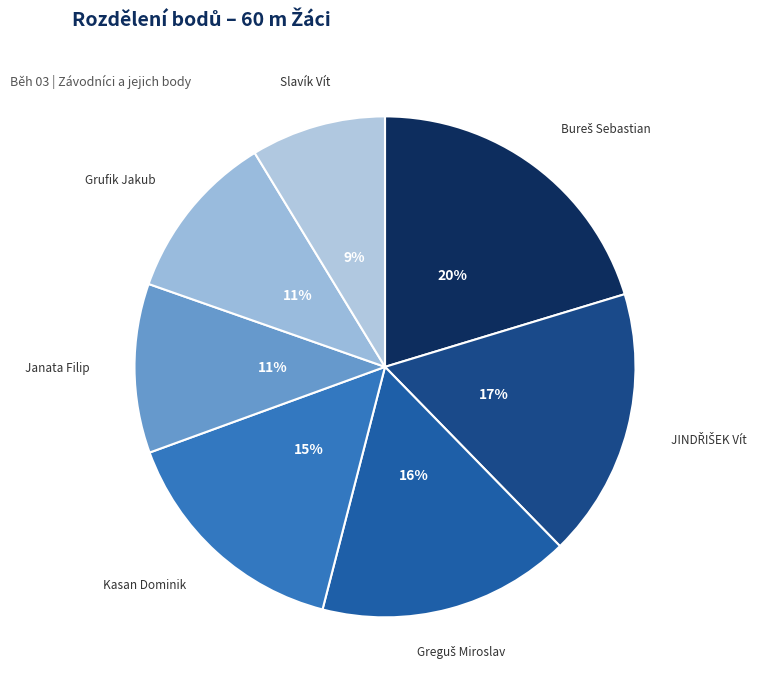

Which has a higher value, Kasan Dominik or Slavík Vít?

Kasan Dominik